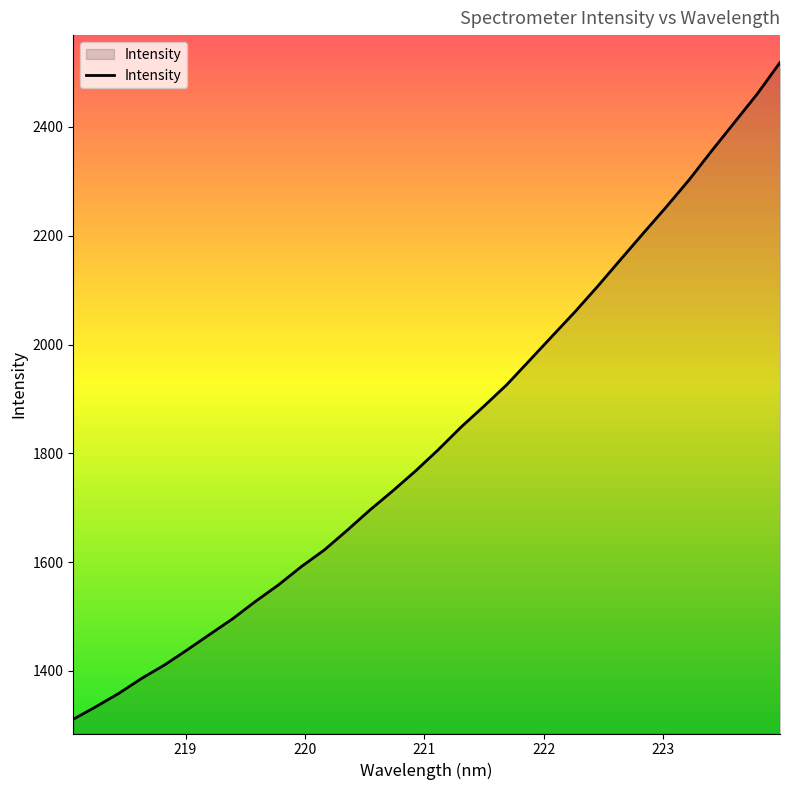

What is the greatest value displayed?

2518.4